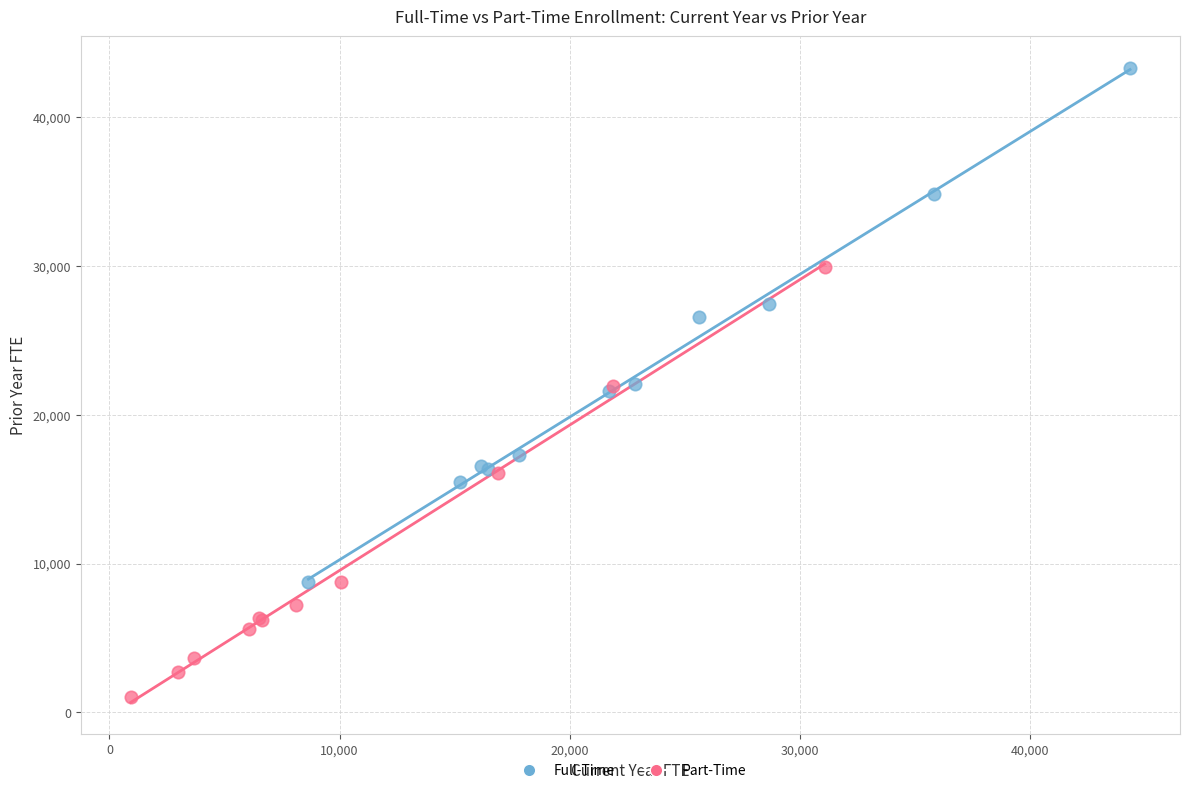

Which series contains the highest Y value?

Full-Time